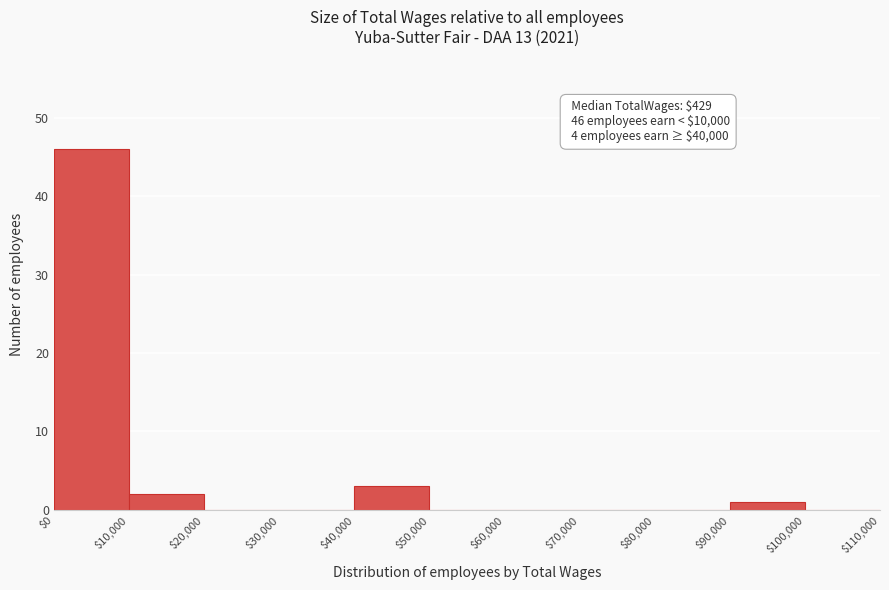

Over which range of the x-axis is the bar tallest?

$0 to $10,000